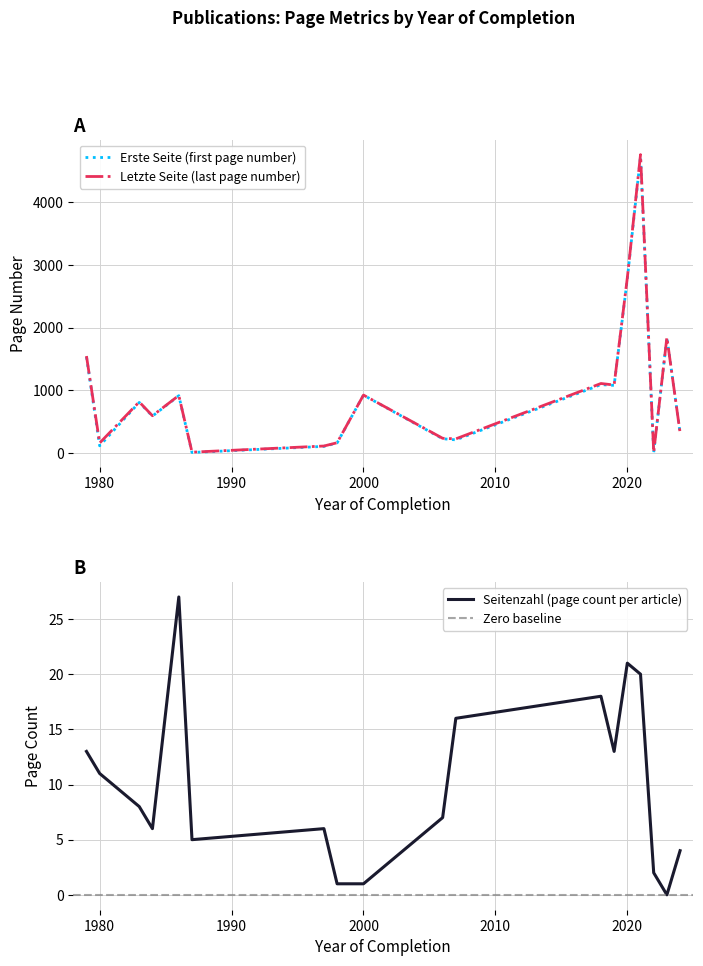

True or false: Seitenzahl and Letzte Seite cross at least once.

False